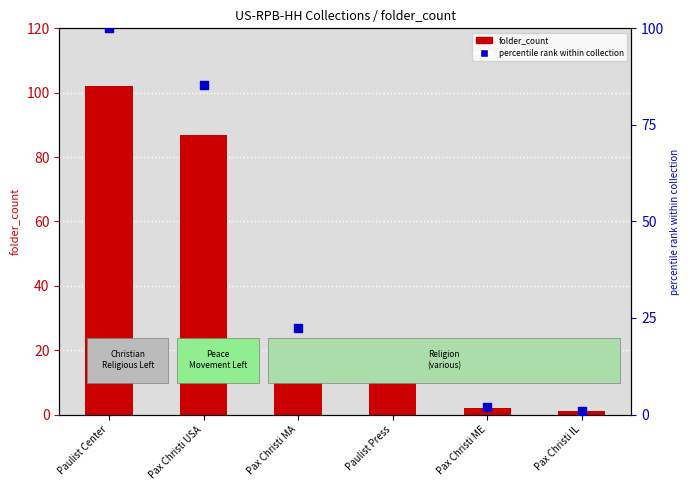

What is the total value across all series at Pax Christi USA?

172.3